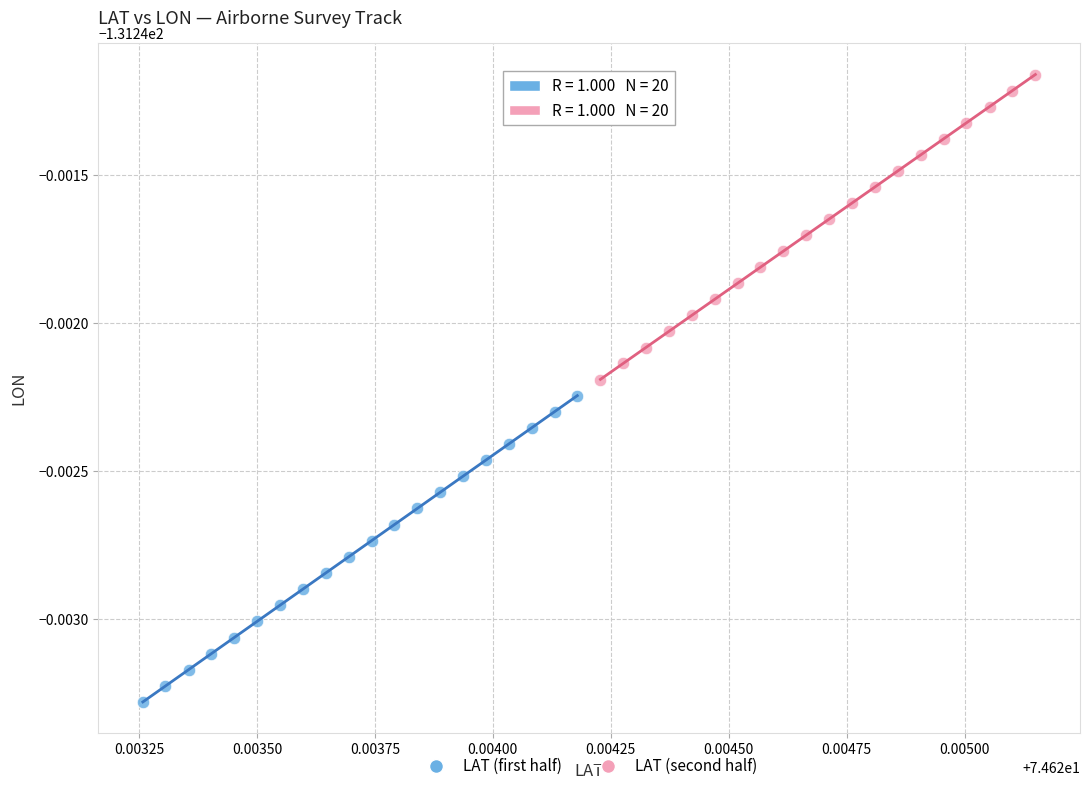

What are all the series names shown in the legend?

LAT (first half), LAT (second half)